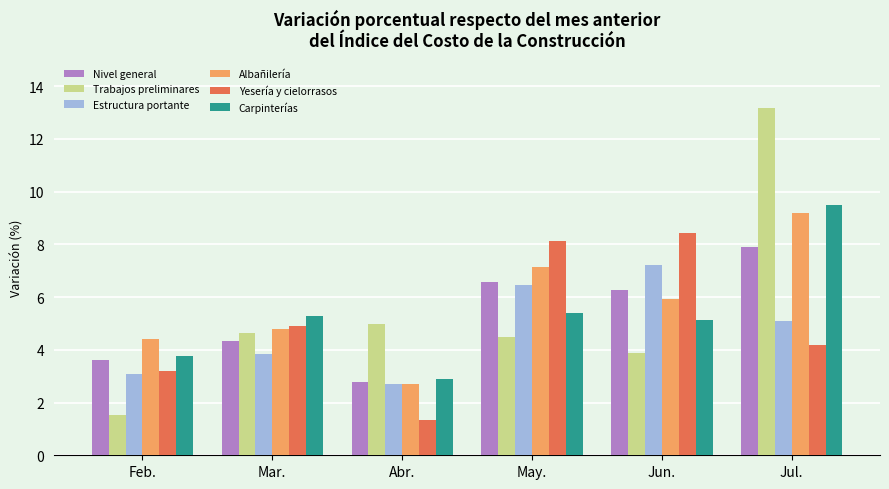

What value does the Carpinterías series have at Feb.?

3.8